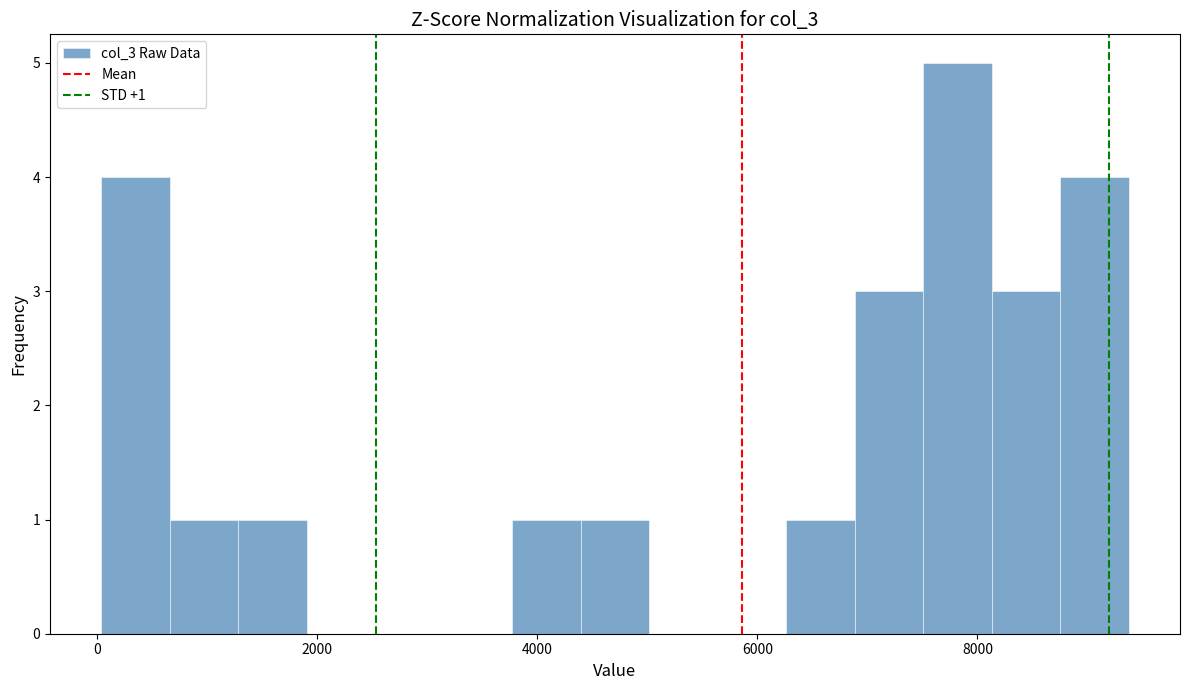

Around what value on the x-axis is the tallest bar? Give the approximate position of its centre, as read against the axis.

7800